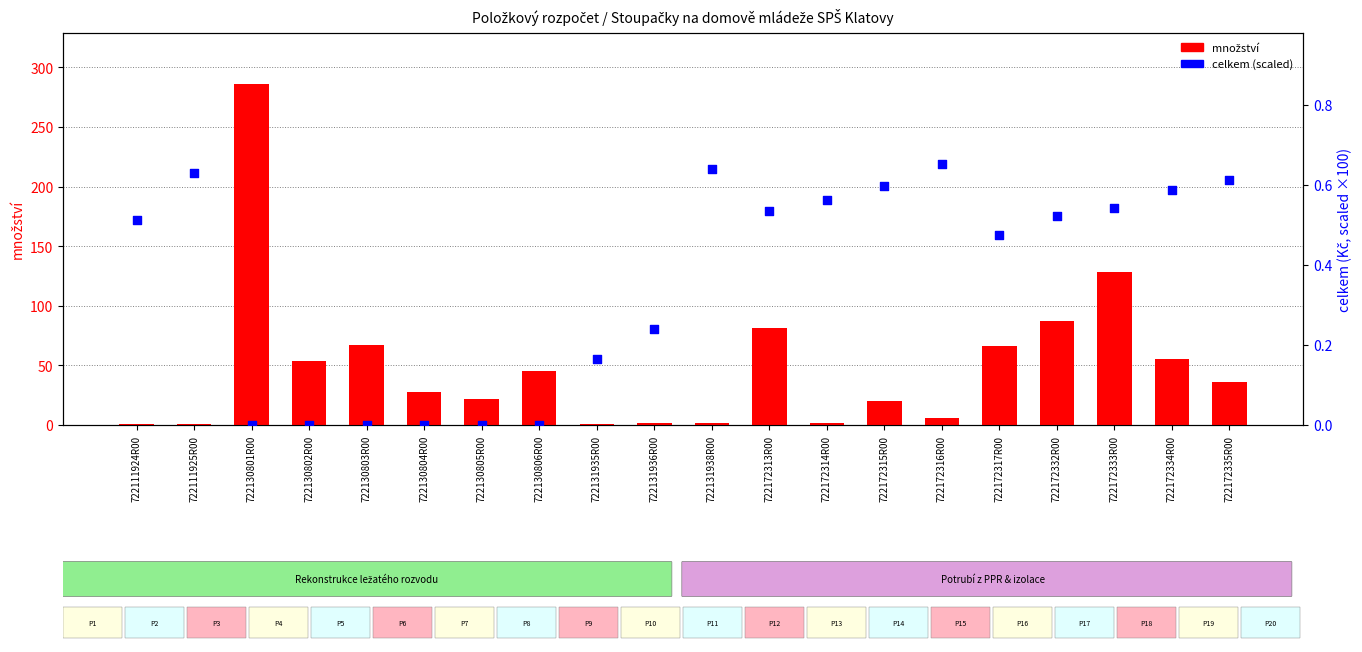

At how many categories does at least one series exceed 248?

1